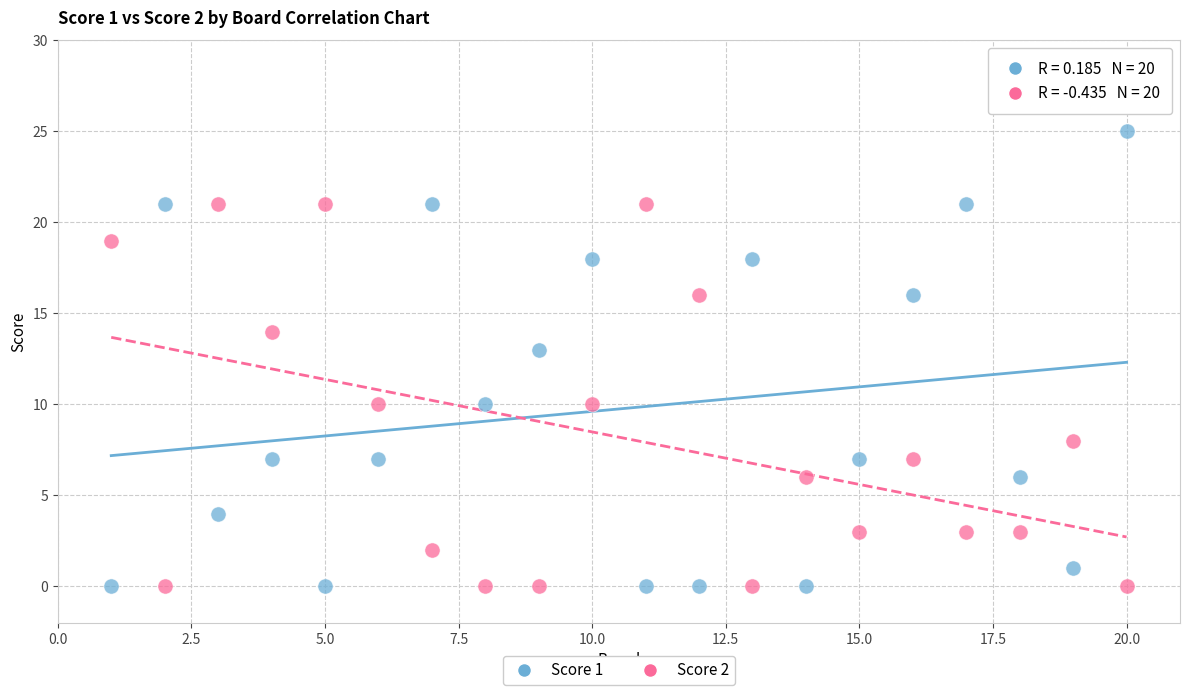

What are all the series names shown in the legend?

Score 1, Score 2